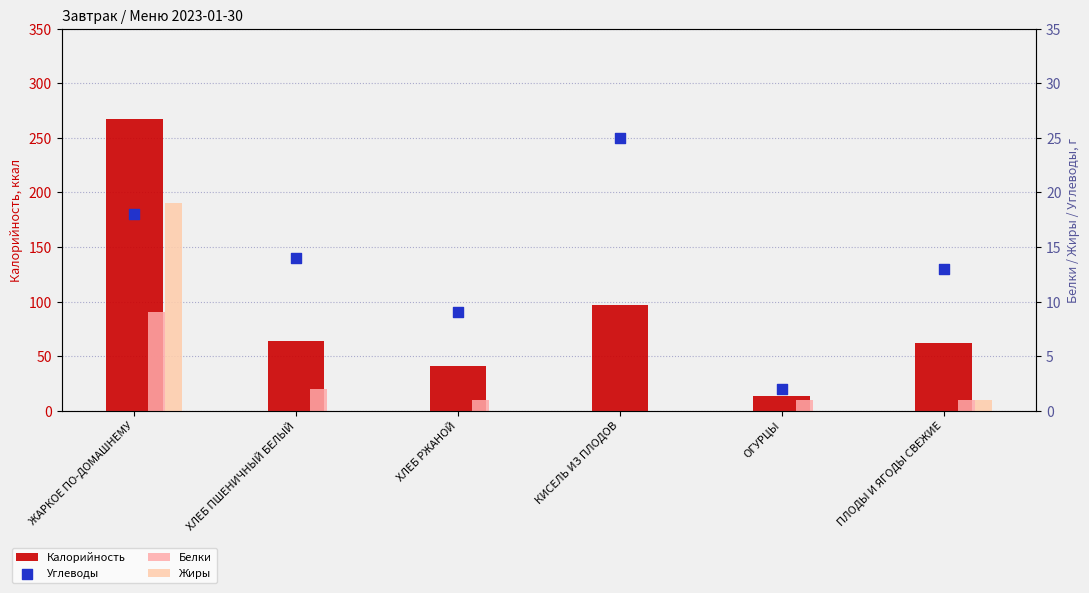

What are all the series names shown in the legend?

Калорийность, Белки, Жиры, Углеводы